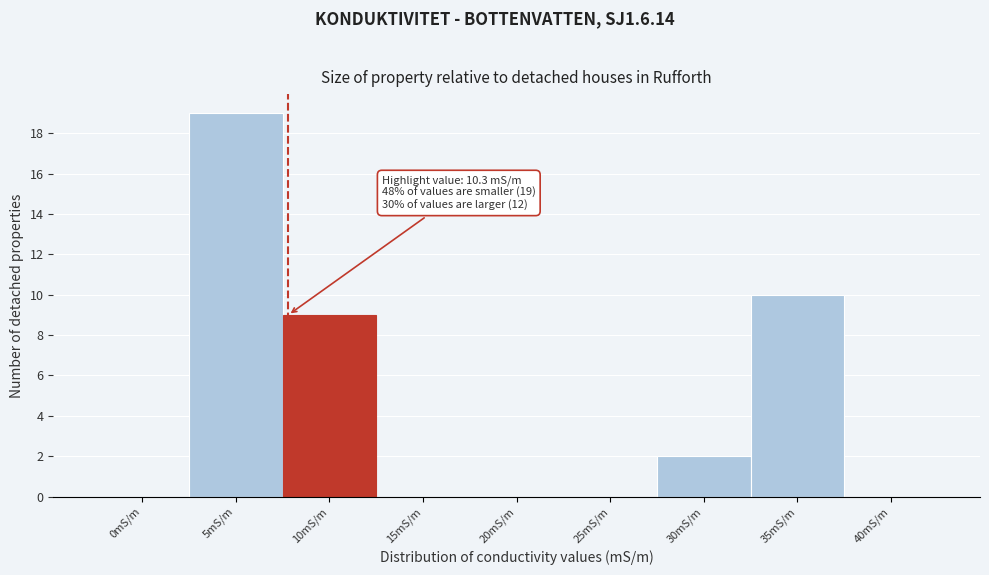

Reading left to right, what are all the values shown in this chart?

0mS/m=0	5mS/m=19	10mS/m=9	15mS/m=0	20mS/m=0	25mS/m=0	30mS/m=2	35mS/m=10	40mS/m=0